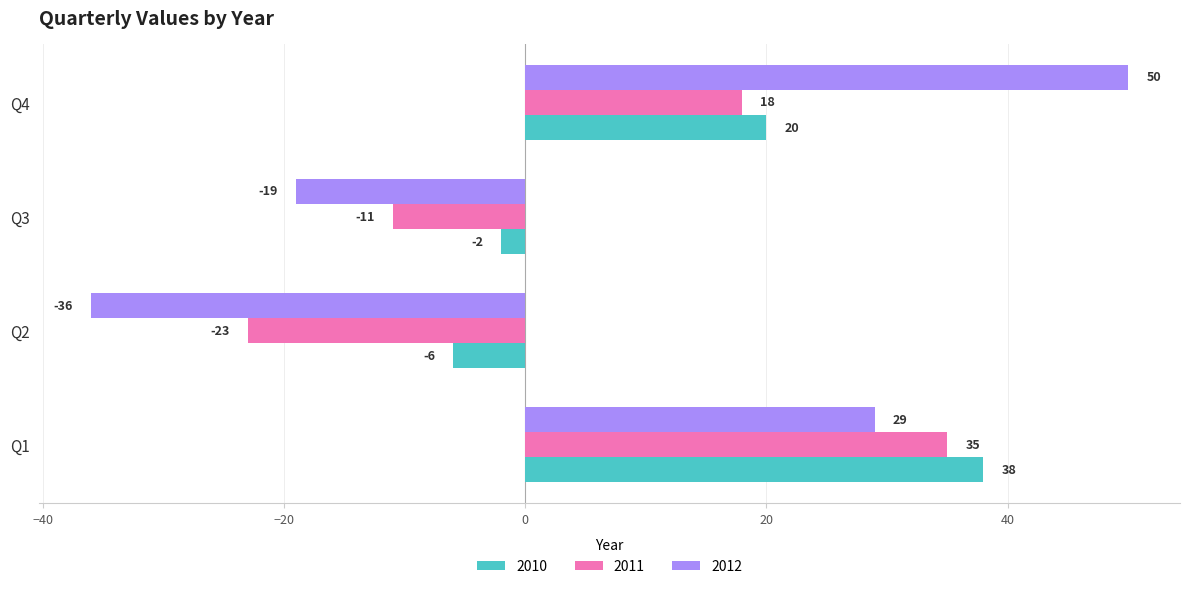

Which series has the widest spread of values?

2012